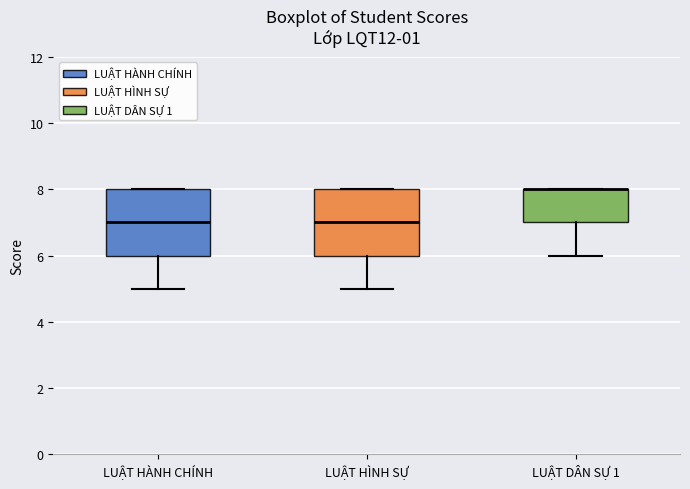

Where is the lower edge of the box for LUẬT DÂN SỰ 1 on the y-axis? The values are not printed on the chart, so give them approximately, as read against the axis.

7